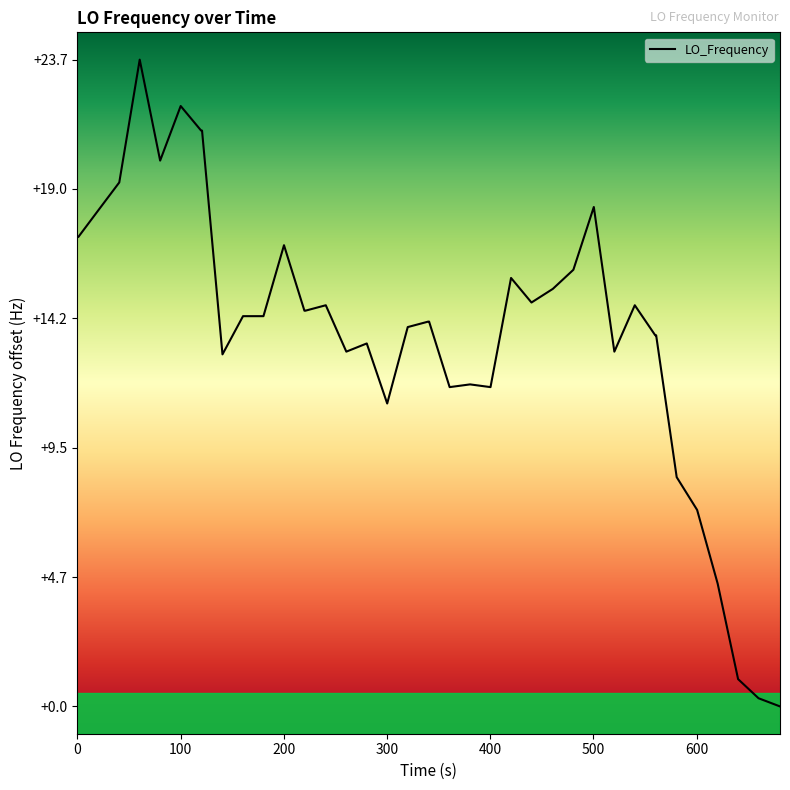

What is the difference between the maximum and minimum values?

23.7